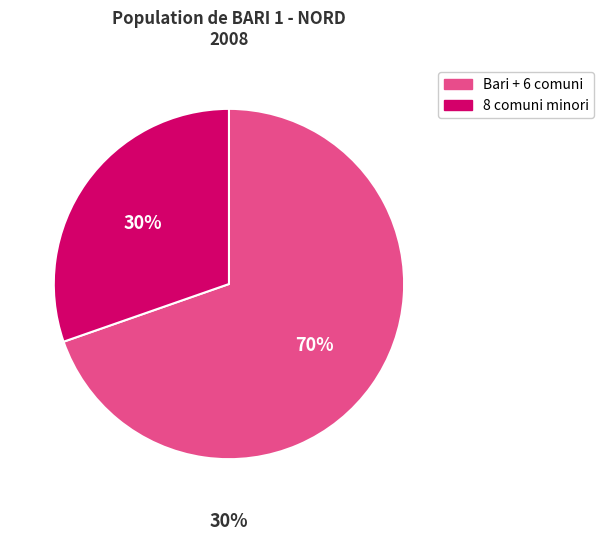

Combined, do Bitonto and Modugno account for over 50%?

No